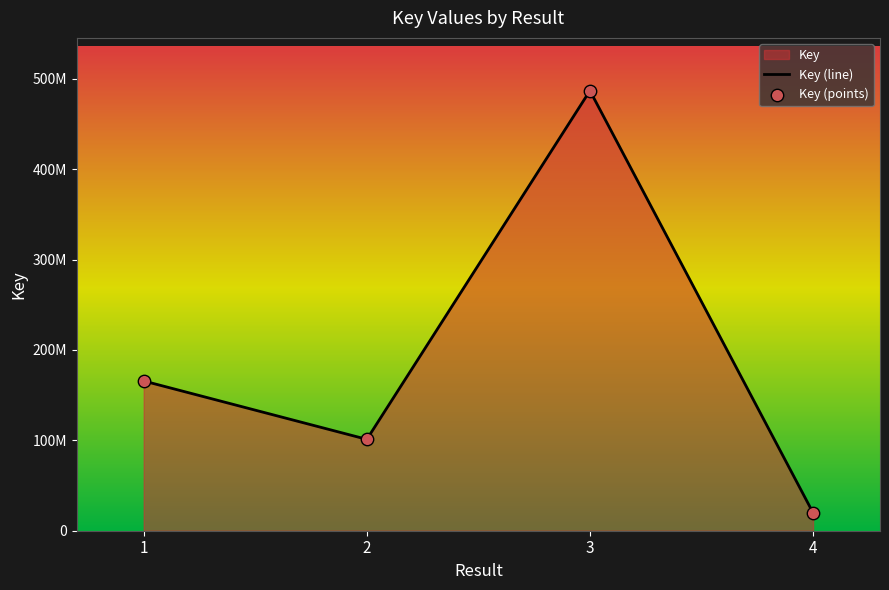

Which series has the largest total across all categories?

Key (line)